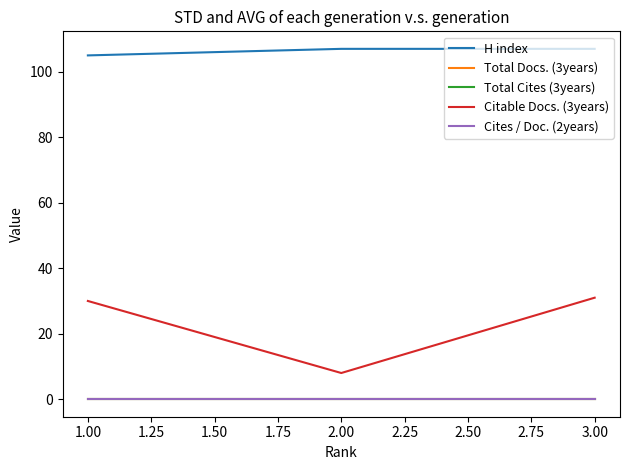

How many lines are shown in the chart?

5